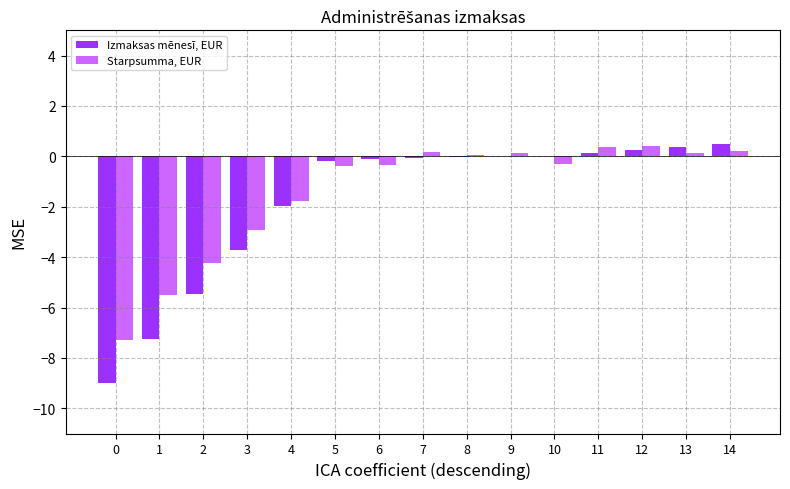

How many groups of bars are there?

15